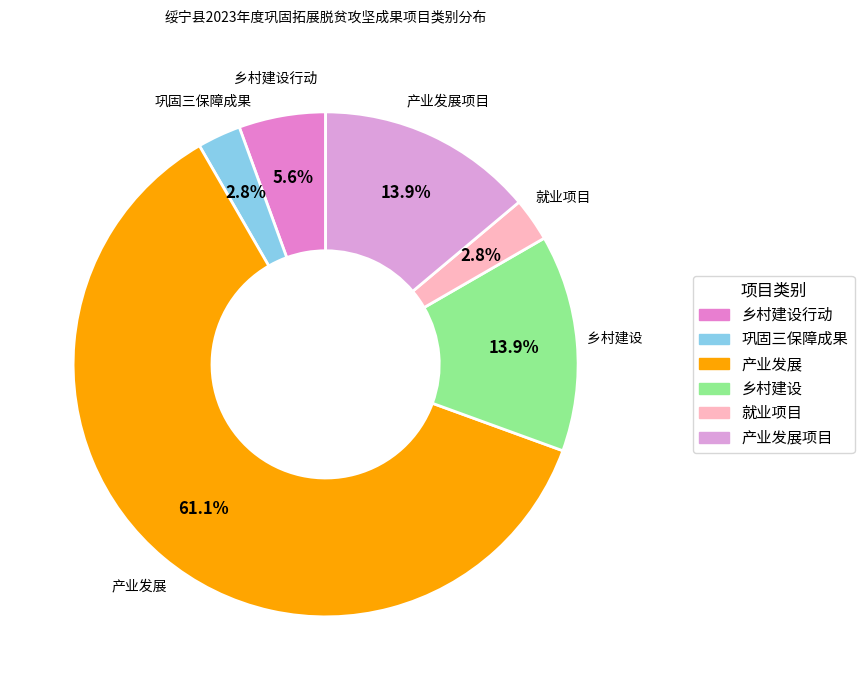

Count the number of slices in the pie.

6